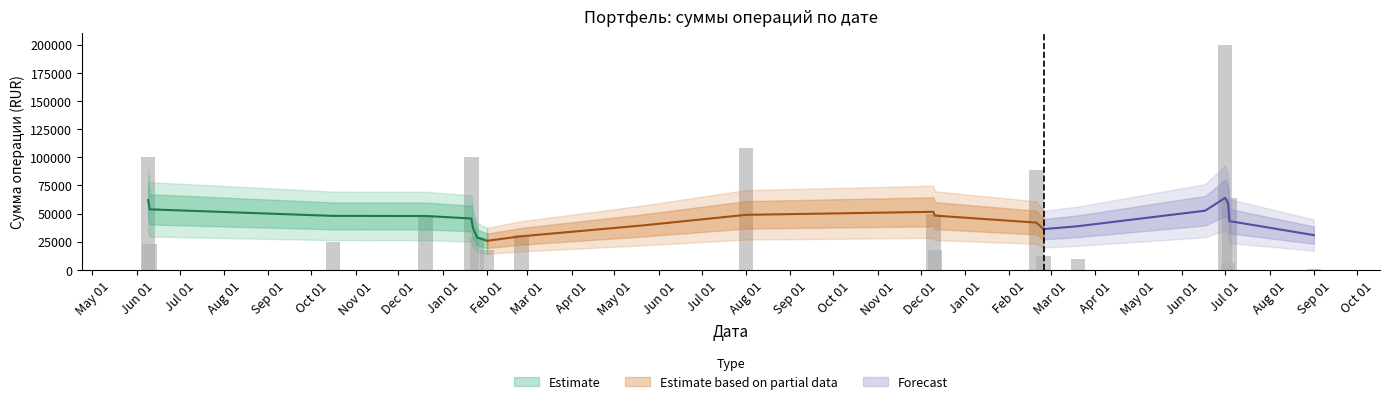

What is the label of the 24th bar from the left?

2020-09-01